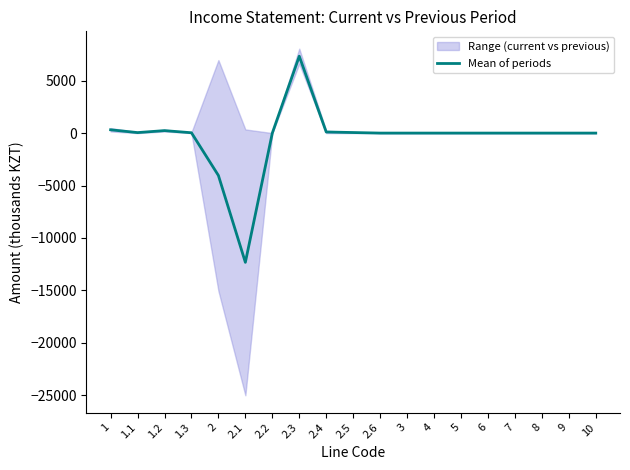

Which has a higher value, 2.4 or 4?

2.4